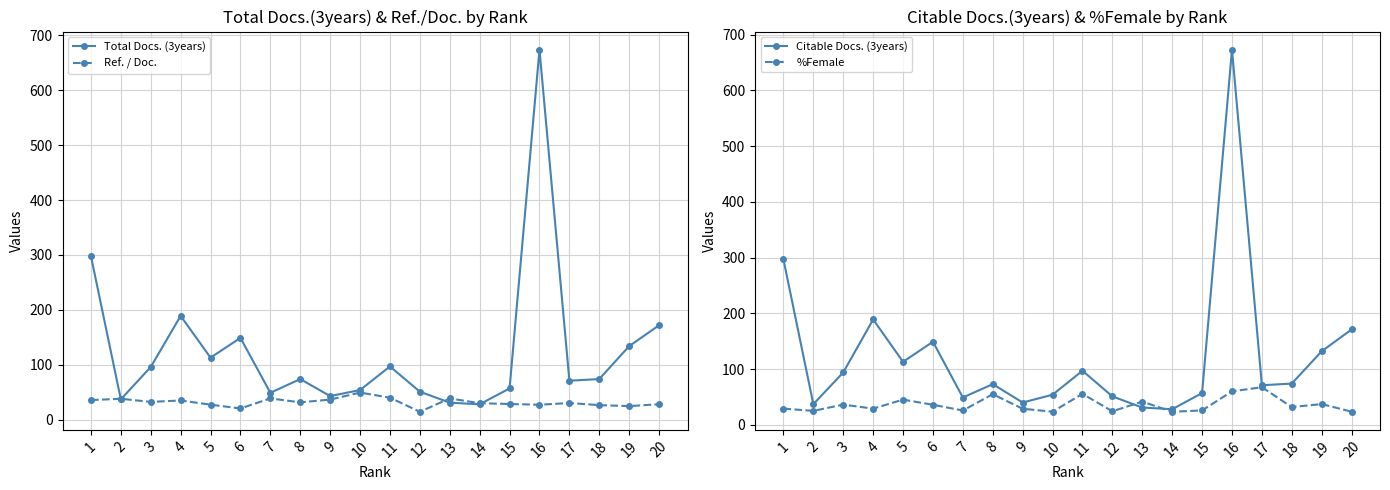

At which label is Total Docs. (3years) closest to 351?

1